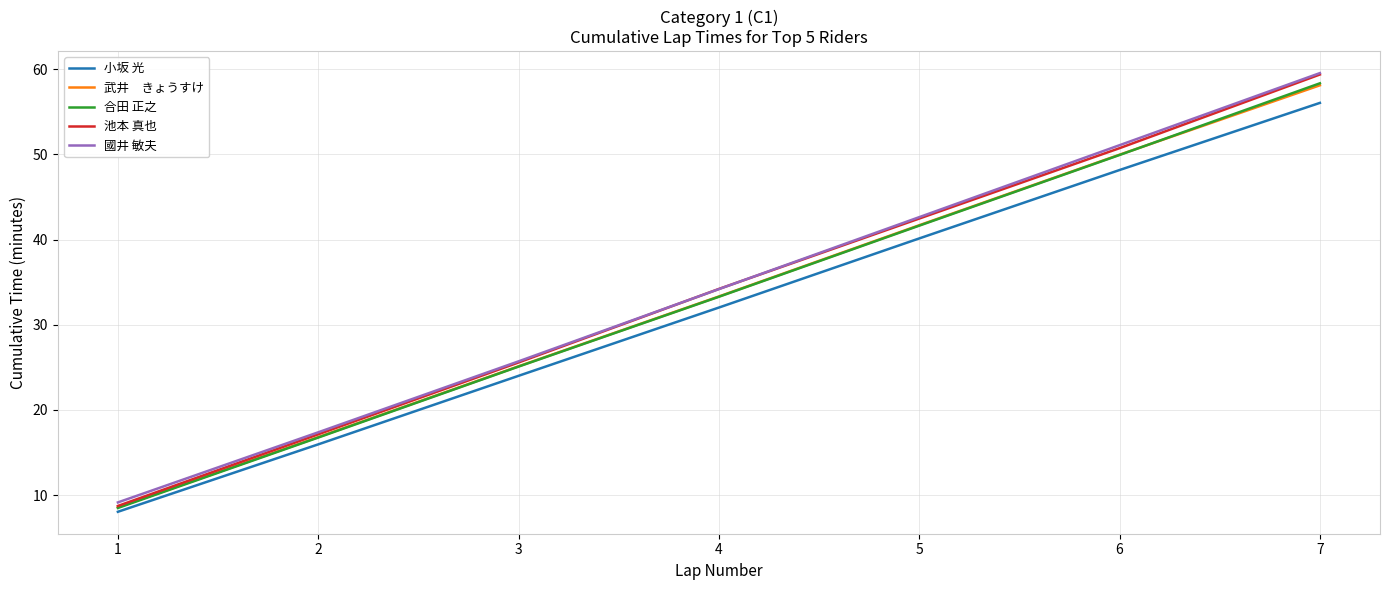

At which category is the sum across all series the highest?

7